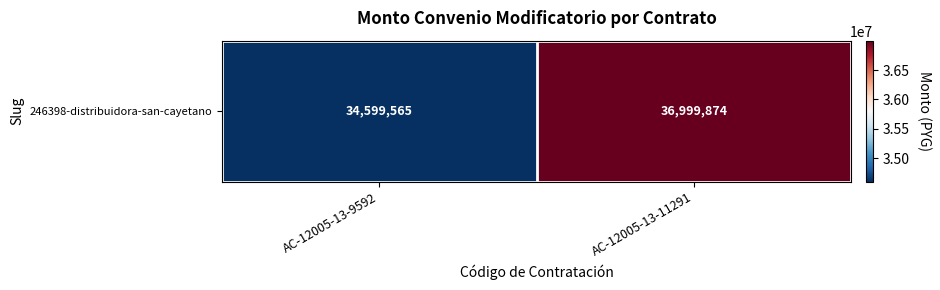

List the labels in order of value, smallest first.

AC-12005-13-9592, AC-12005-13-11291